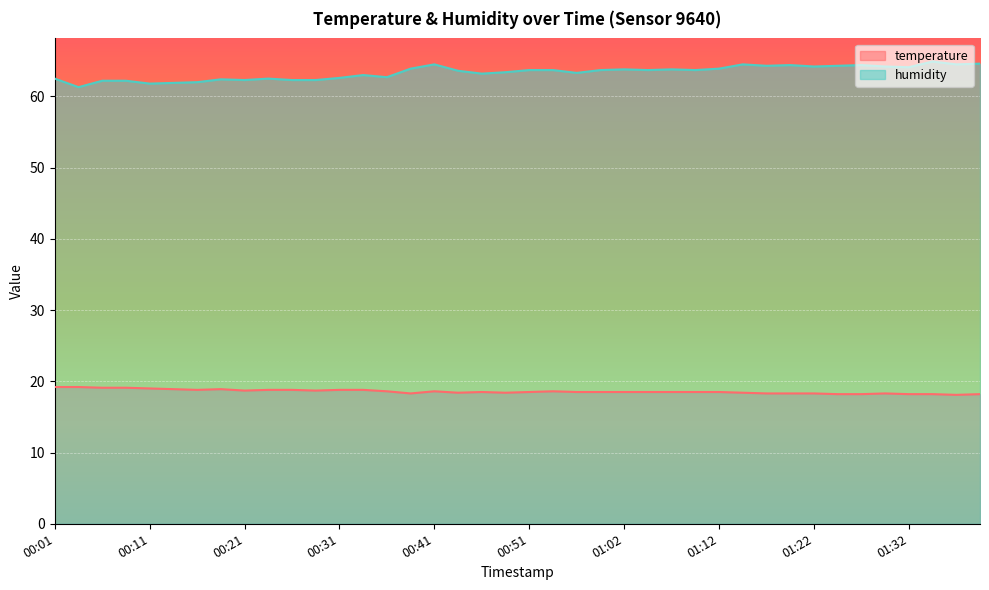

What is the difference between the maximum and minimum values in the temperature series?

1.1